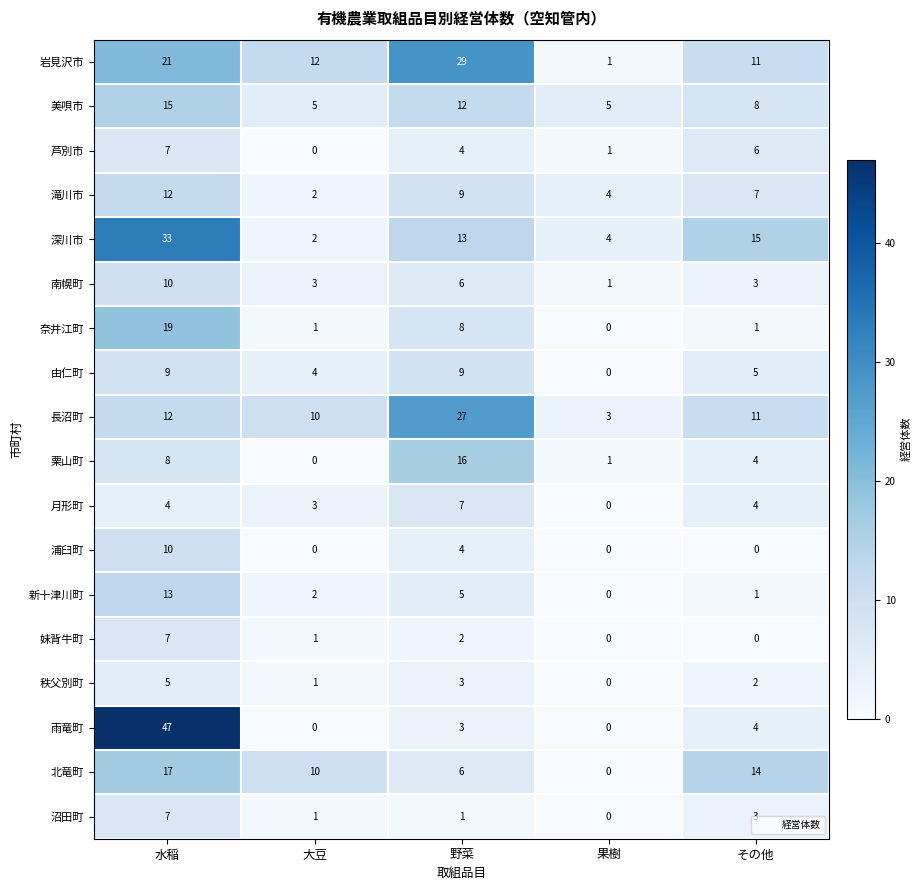

Rank the categories by 長沼町 value from highest to lowest.

野菜, 水稲, その他, 大豆, 果樹